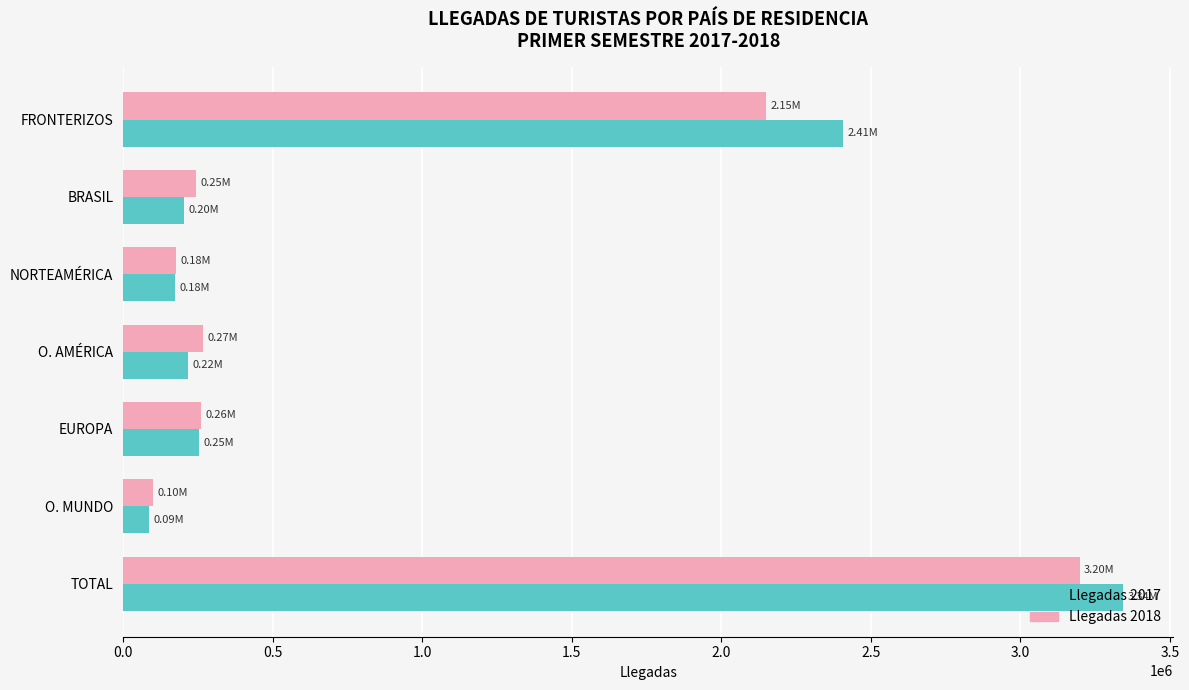

What is the minimum value shown in the chart?

87913.5